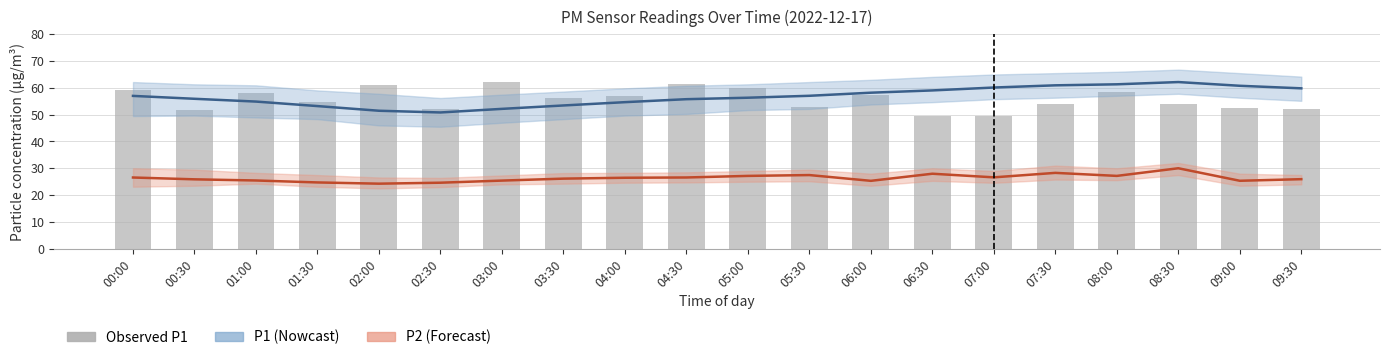

Reading right to left, list all the values displayed in this chart.

P1 (PM10): 59.8	60.8	62.2	61.3	61.0	60.1	59.0	58.2	57.0	56.3	55.8	54.7	53.4	52.2	50.8	51.5	53.2	54.9	55.9	57.0
P2 (PM2.5): 25.9	25.4	30.0	27.2	28.3	26.6	28.0	25.3	27.5	27.2	26.6	26.5	26.1	25.4	24.6	24.3	24.7	25.5	25.9	26.6
Observed P1: 52.2	52.6	53.8	58.6	53.8	49.5	49.7	57.5	52.8	60.1	61.3	57.0	56.3	62.2	52.2	61.0	54.7	58.2	51.7	59.0